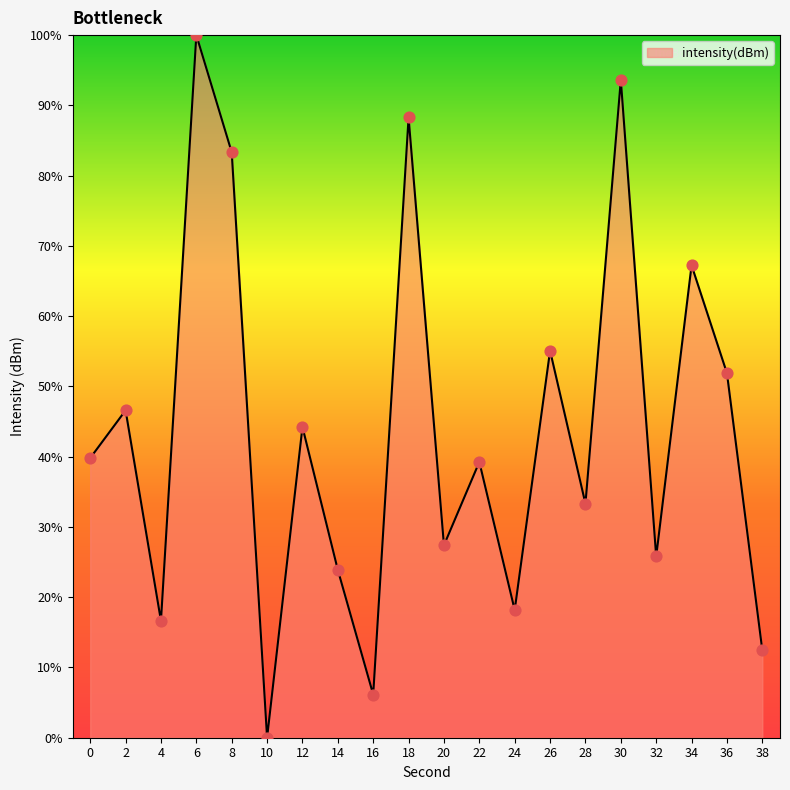

Which has a higher value, 18 or 28?

18